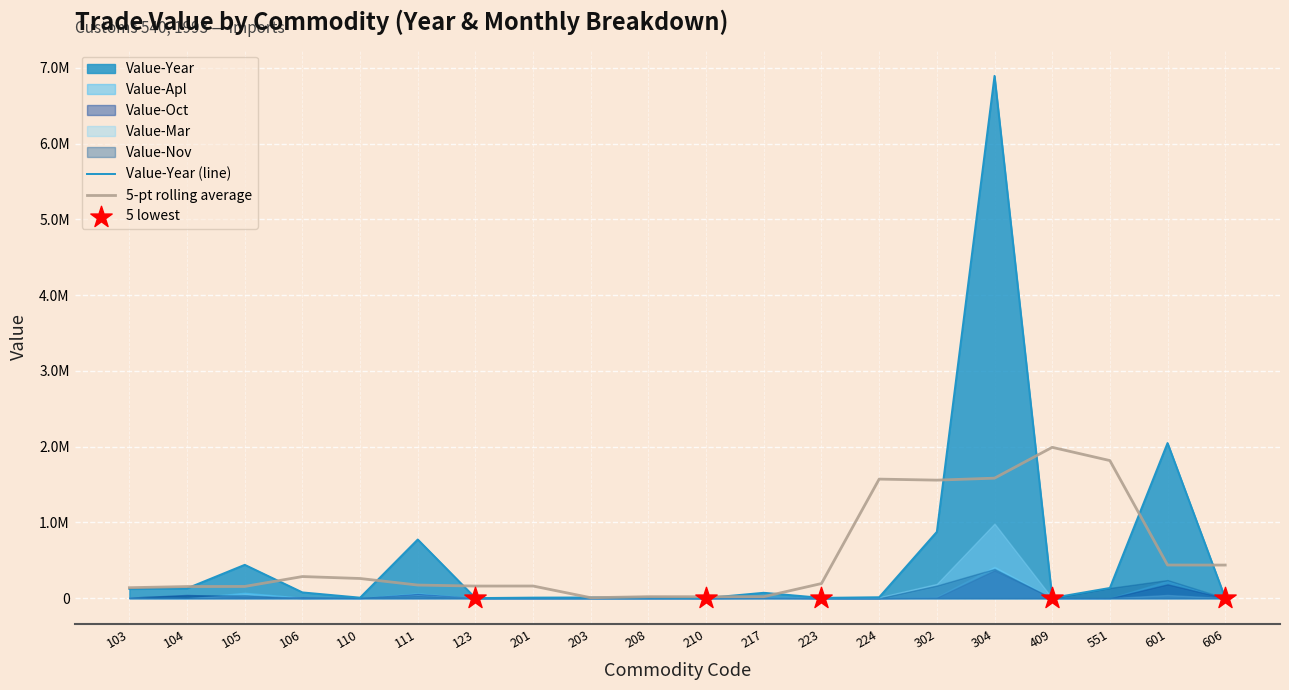

Which series has the widest spread of Y values?

Value-Year